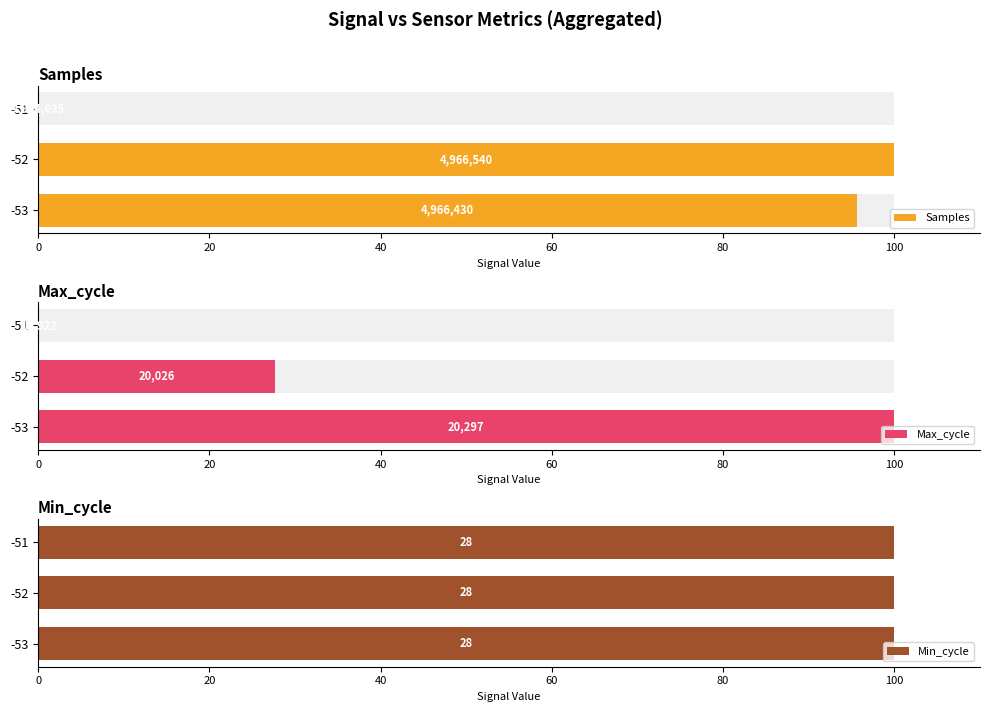

What are all the series names shown in the legend?

Samples, Max_cycle, Min_cycle